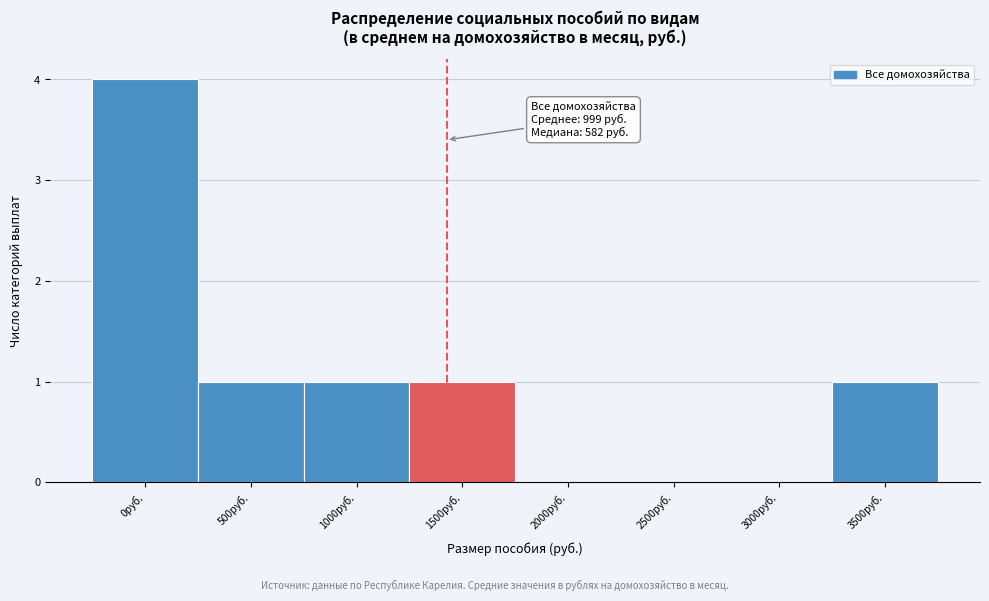

Reading right to left, extract all data points from this chart.

3500руб.=1	3000руб.=0	2500руб.=0	2000руб.=0	1500руб.=1	1000руб.=1	500руб.=1	0руб.=4